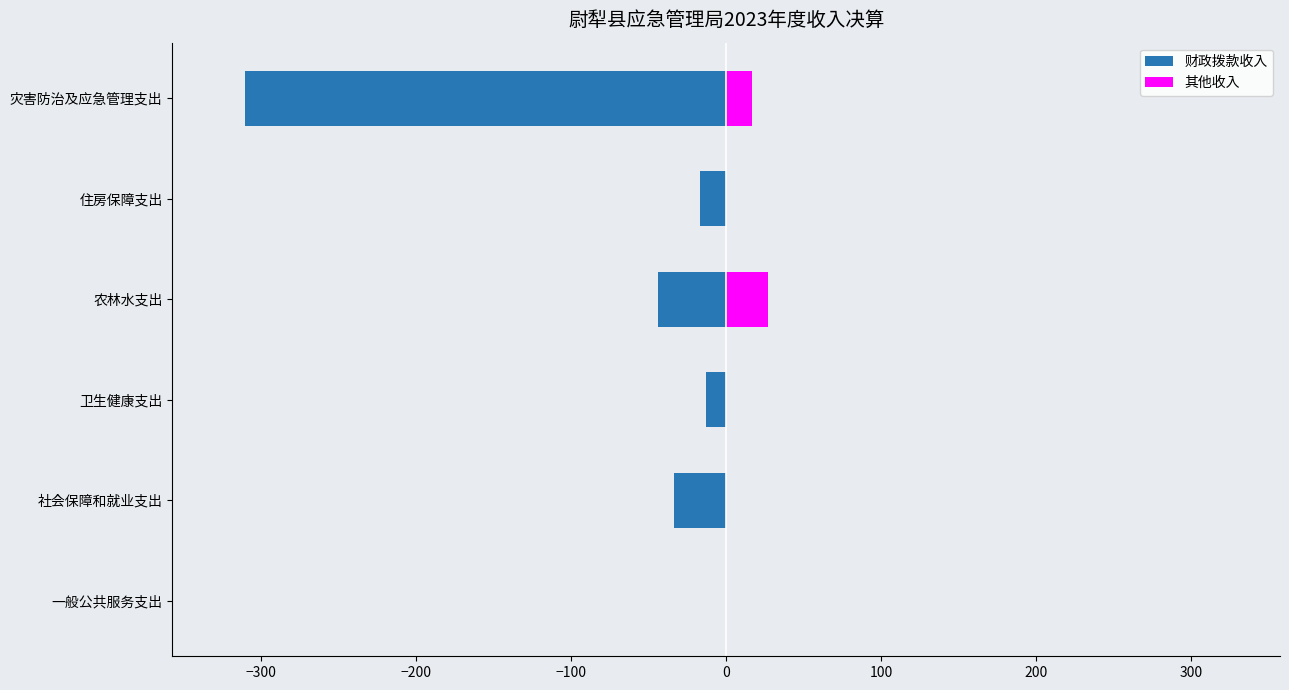

What is the minimum value shown in the chart?

-310.6